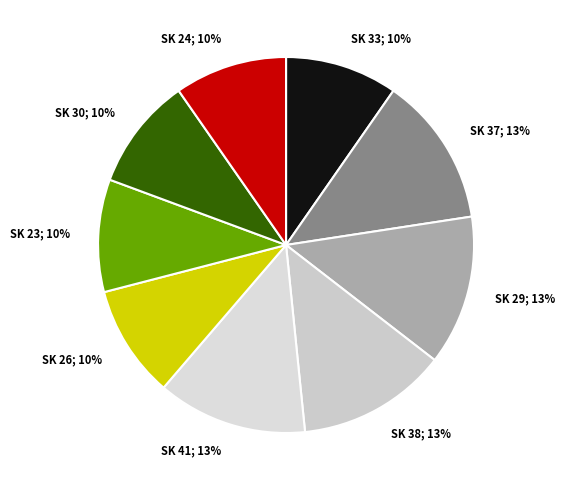

How many slices are in this pie chart?

9